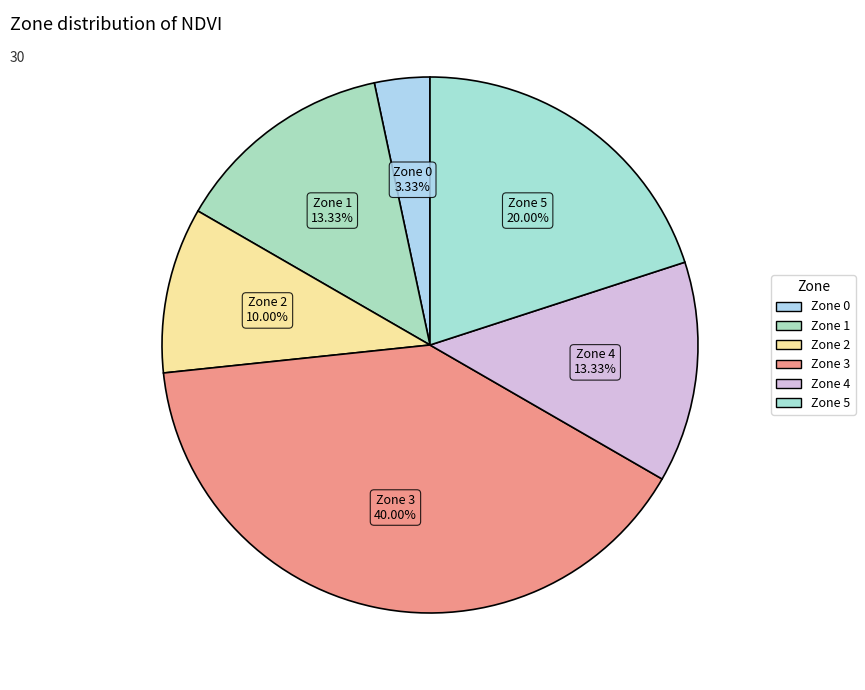

Which slice is the largest?

Zone 3